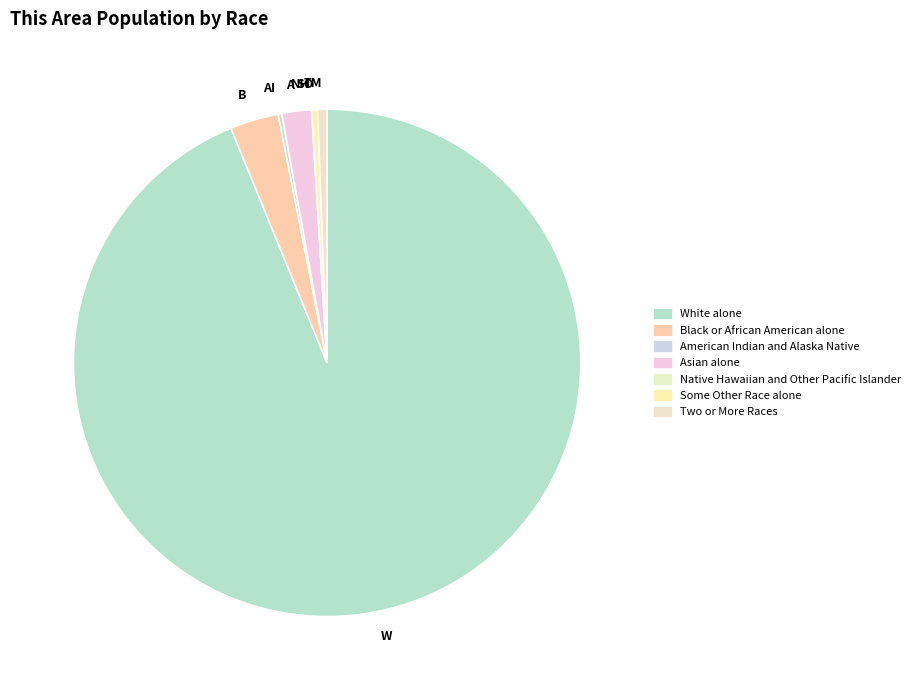

Is B the majority of the pie?

No